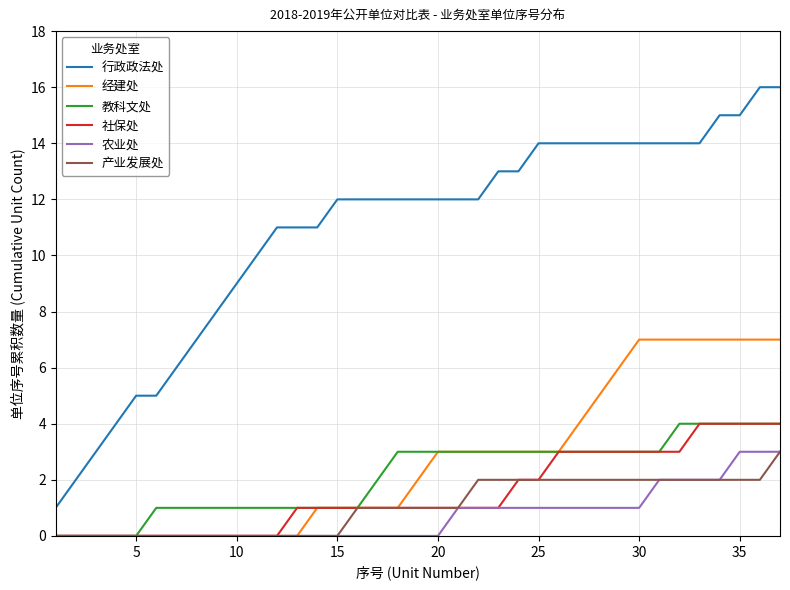

Which series has the largest range (max minus min)?

行政政法处